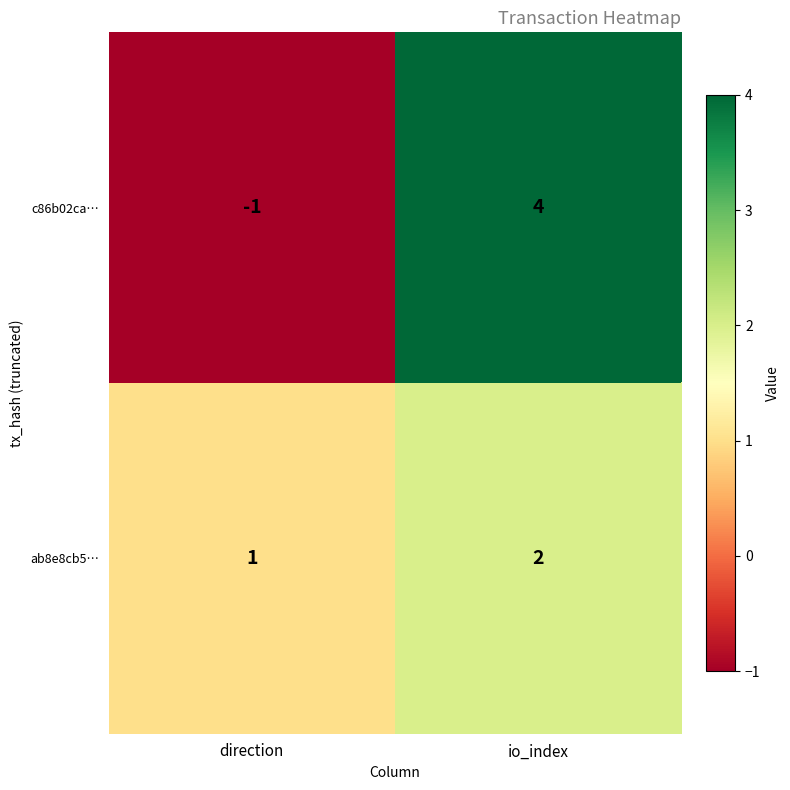

Is the value of ab8e8cb5… at io_index greater than the value of c86b02ca… at io_index?

No